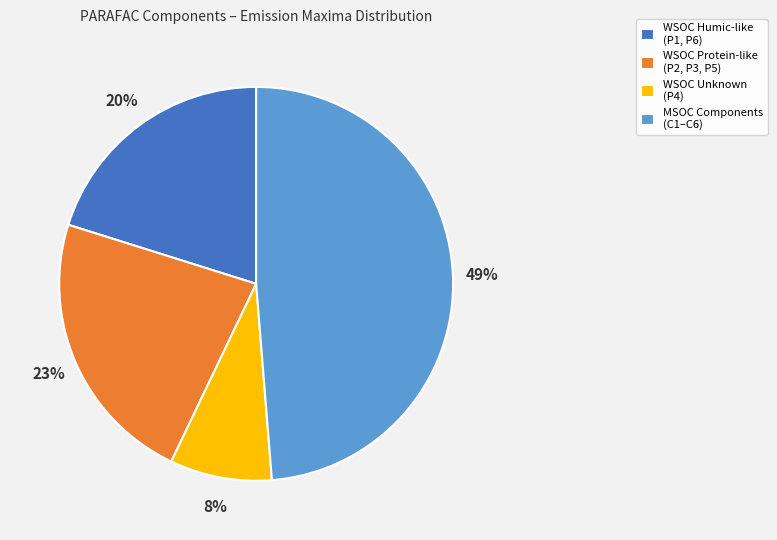

Do MSOC Components (C1–C6) and WSOC Unknown (P4) together represent more than half of the pie?

Yes